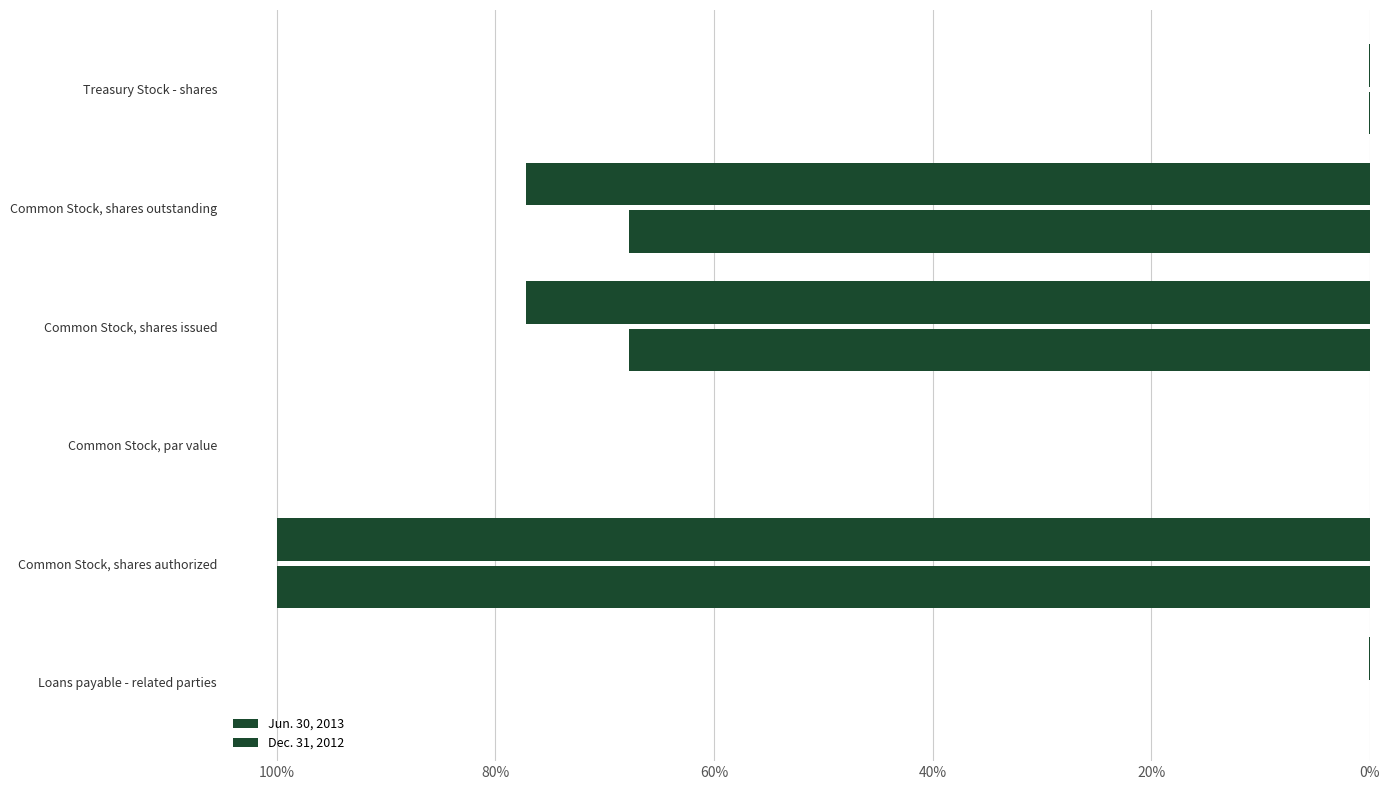

How many data points in Dec. 31, 2012 are above 67757669?

1